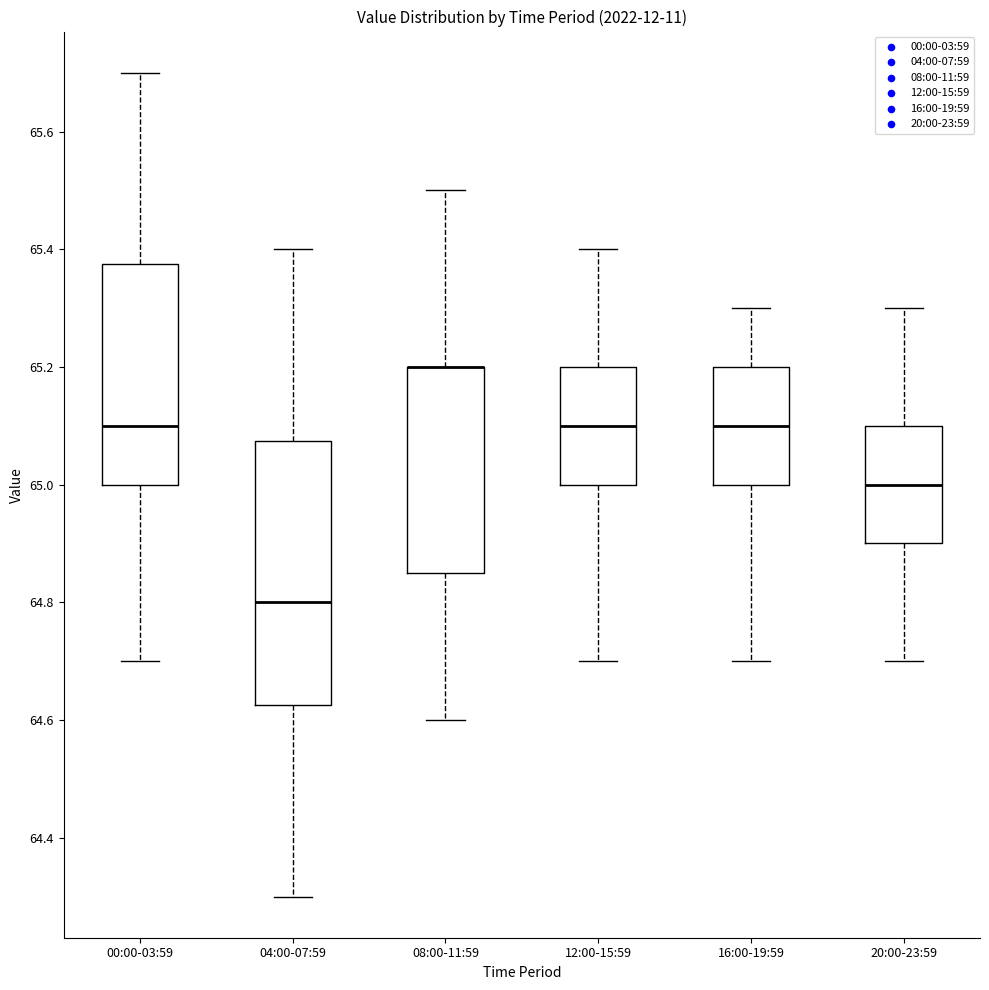

Which box is the tallest, from its lower edge to its upper edge?

04:00-07:59